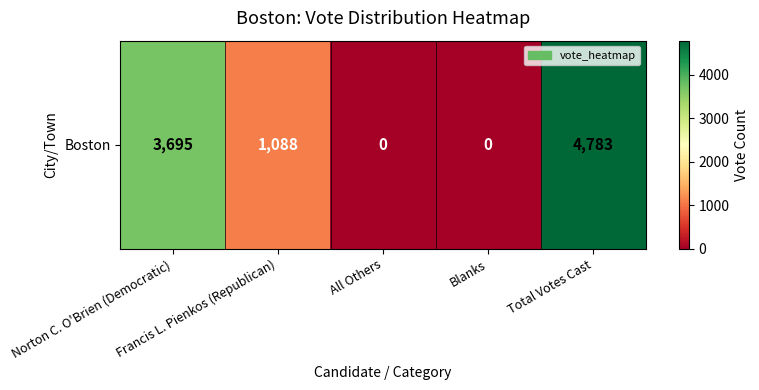

Which category has the lowest value across all series?

All Others